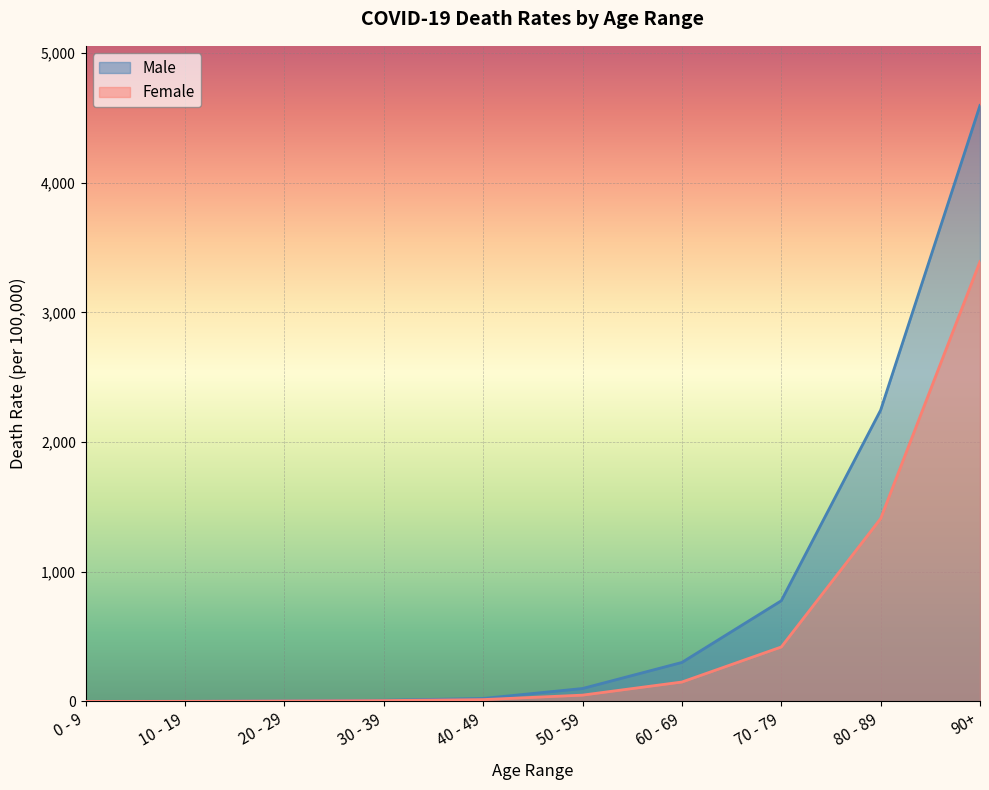

How many data points does each series have?

10